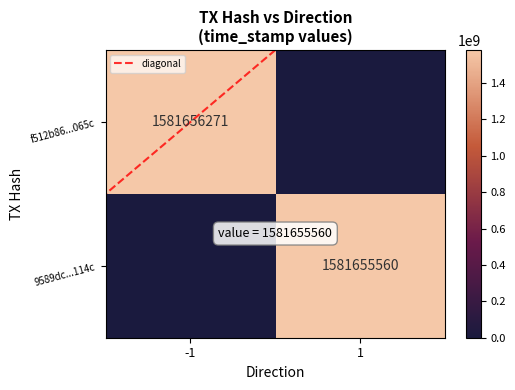

How many positive values does the f512b86...065c series have?

1